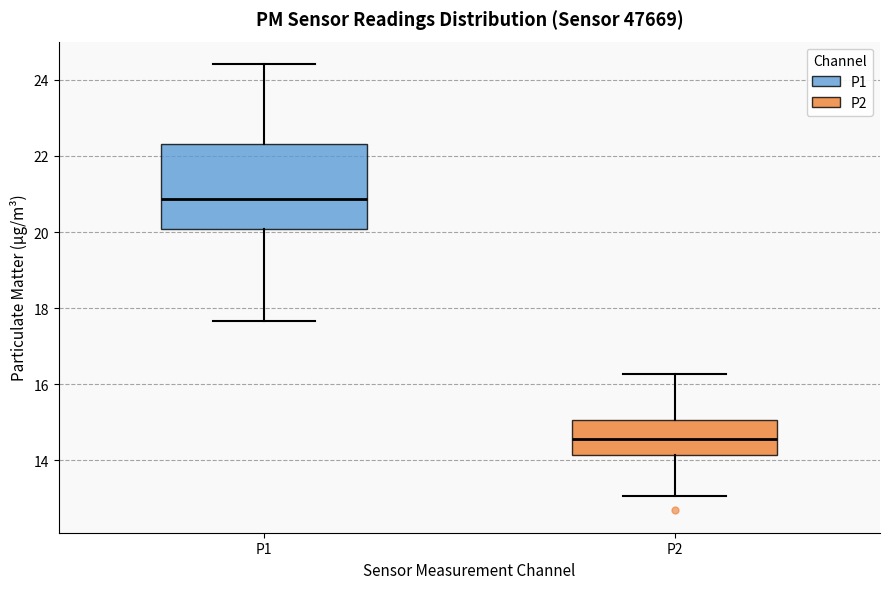

Which box is the tallest, from its lower edge to its upper edge?

P1